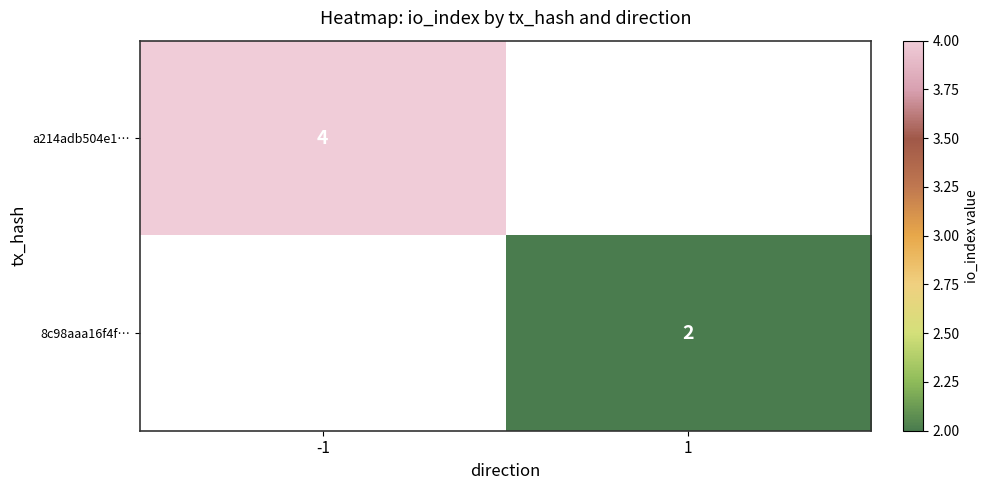

The a214adb504e1… series shows 1 at -1. True or false?

False